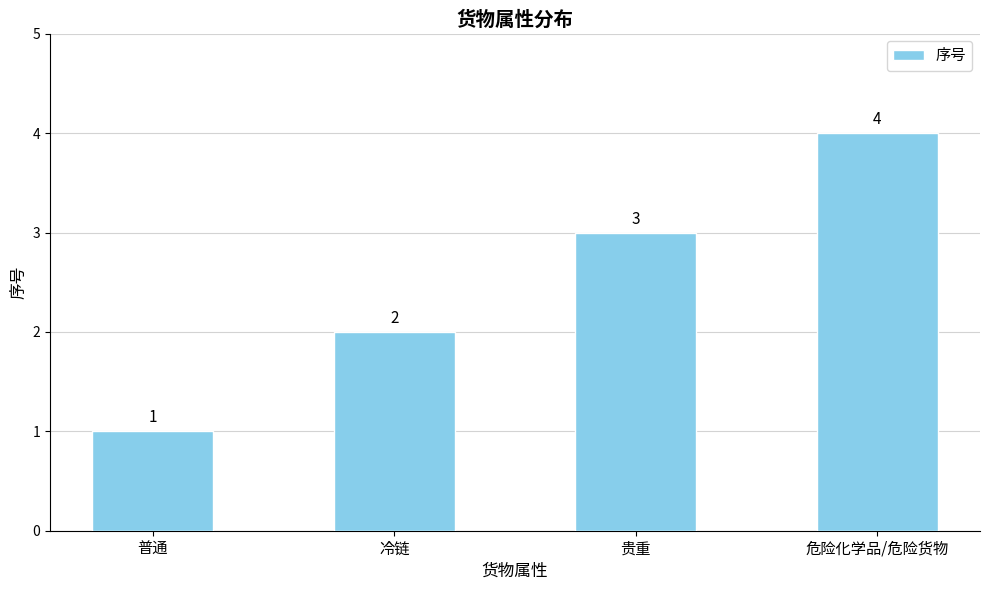

Which category has the highest value across all series?

危险化学品/危险货物